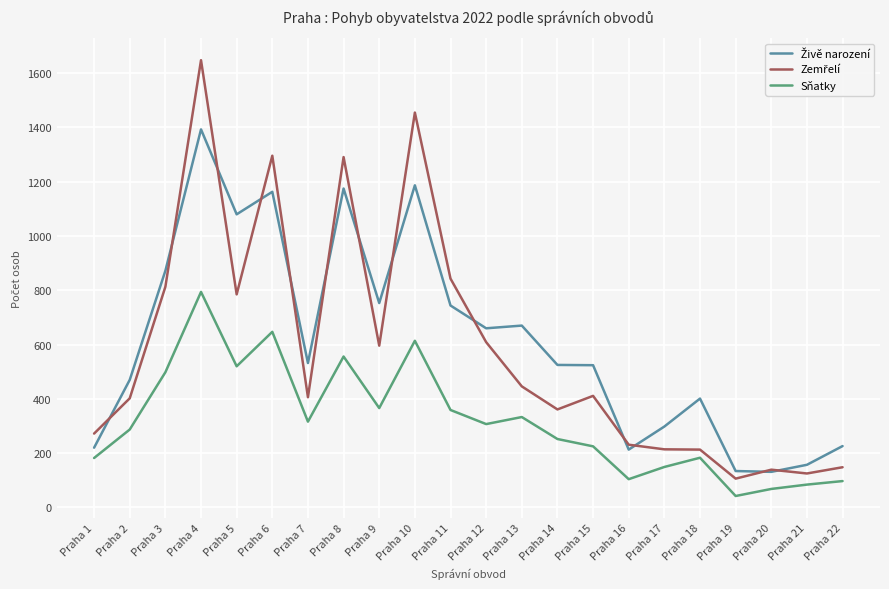

What is the greatest value displayed?

1648